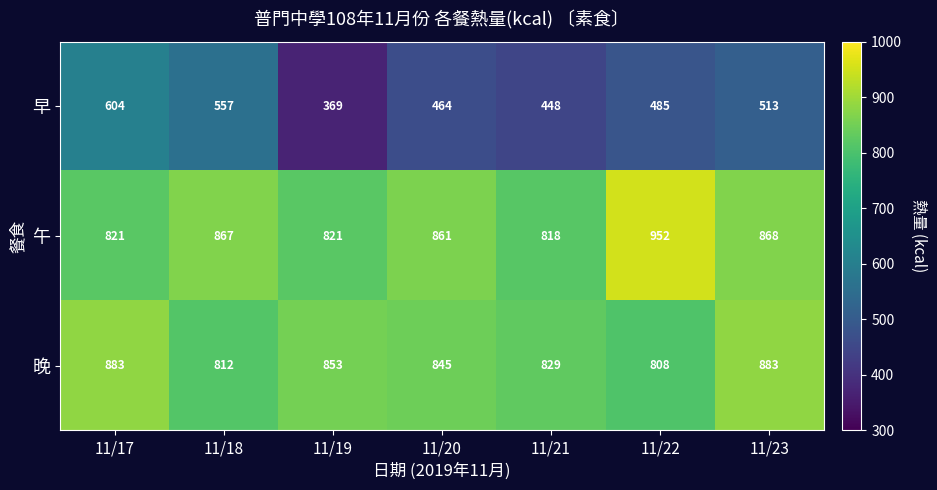

Reading right to left, extract all data points from this chart.

早: 513	485	448	464	369	557	604
午: 868	952	818	861	821	867	821
晚: 883	808	829	845	853	812	883